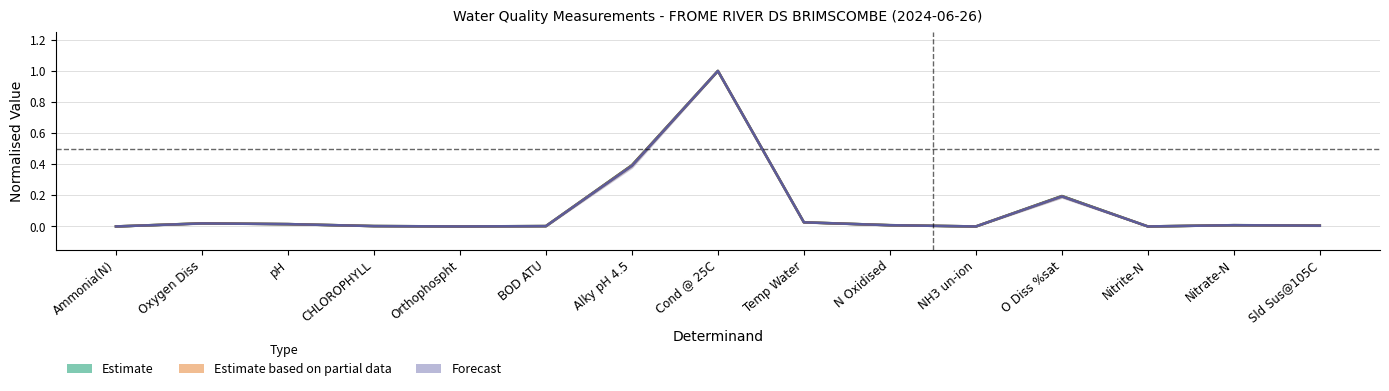

Rank the series by their average value, from lowest to highest.

Forecast, Estimate based on partial data, Estimate